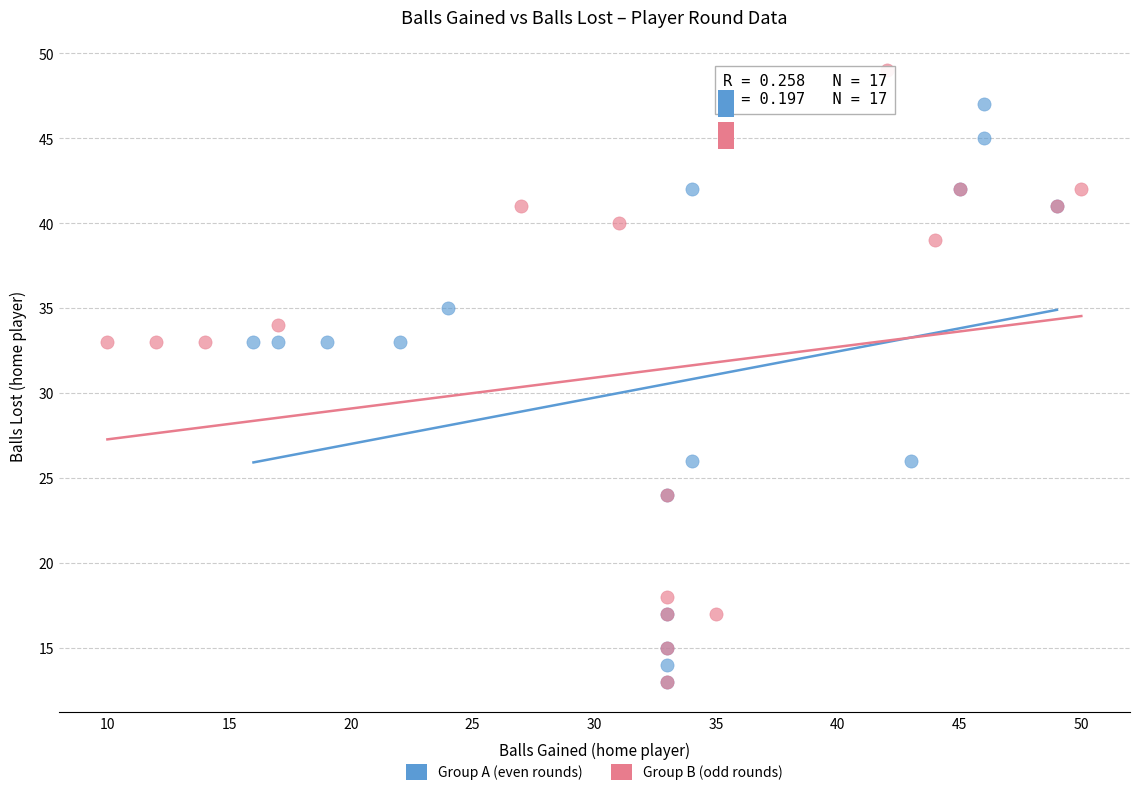

Which series contains the highest Y value?

Group B (odd rounds)